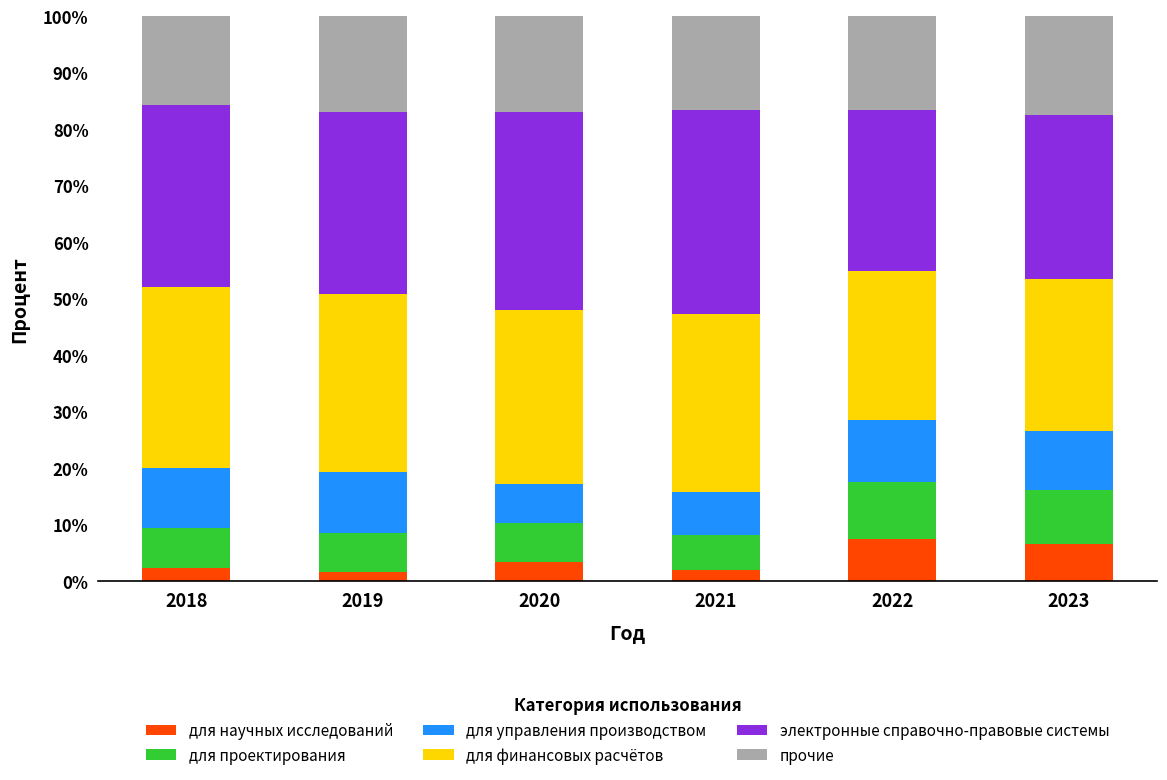

What is the total value across all series at 2022?

100.0